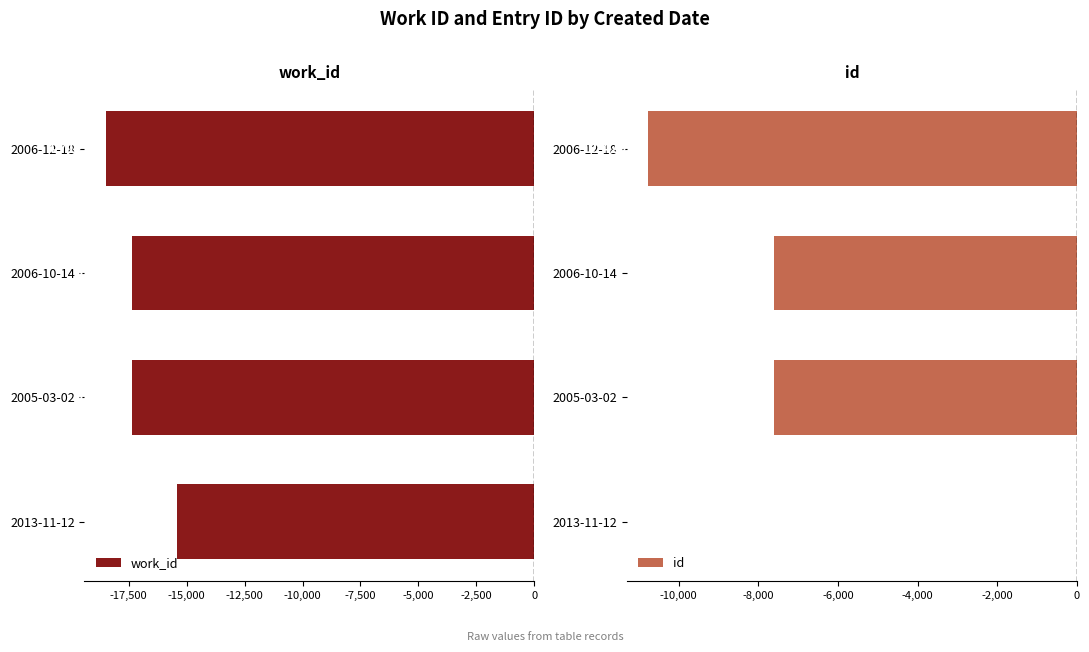

How many distinct data groups are displayed?

2